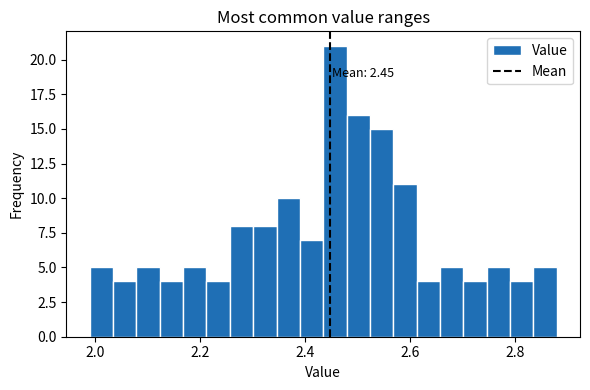

Read against the x-axis, roughly where is the centre of the tallest bar?

2.46